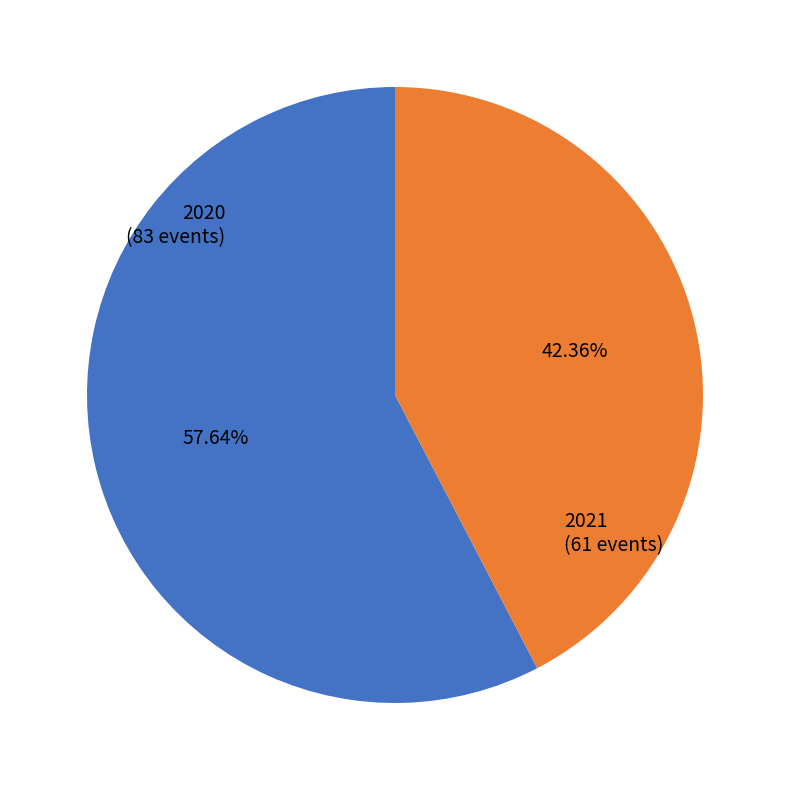

Is there any slice that represents more than half of the pie?

Yes